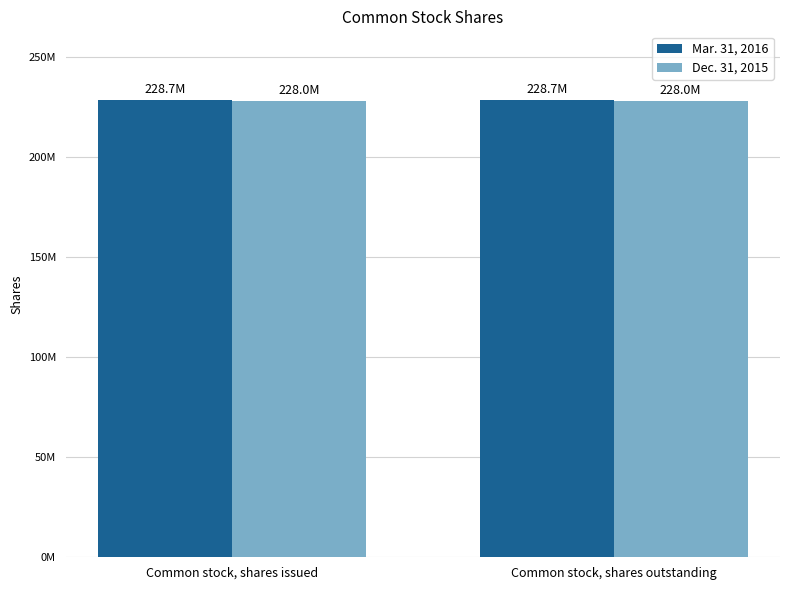

What is the minimum value for Dec. 31, 2015?

227960943